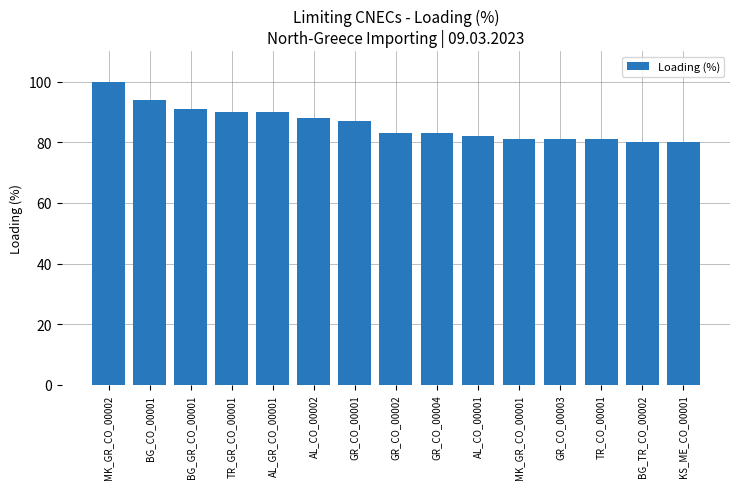

The value at MK_GR_CO_00002 is 173. True or false?

False